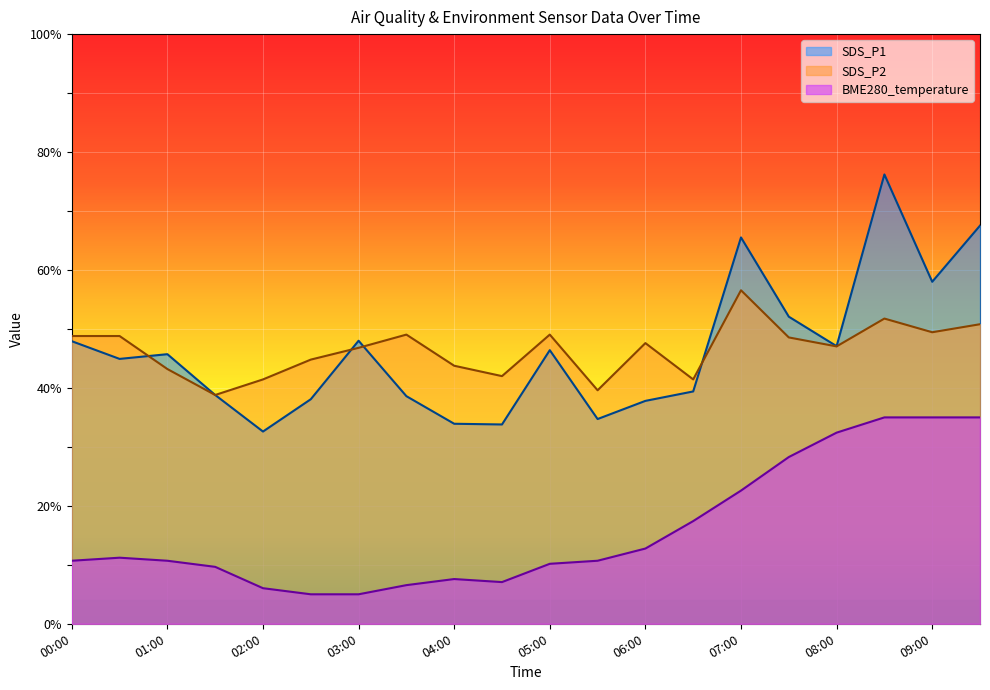

At which category is the sum across all series the highest?

08:30